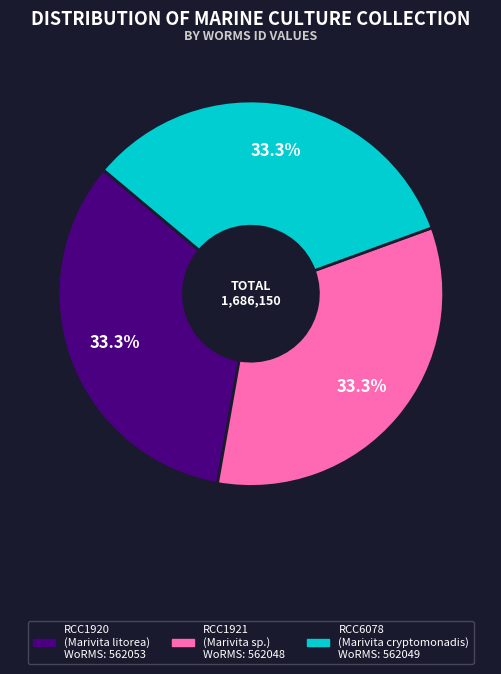

How many slices are in this pie chart?

3